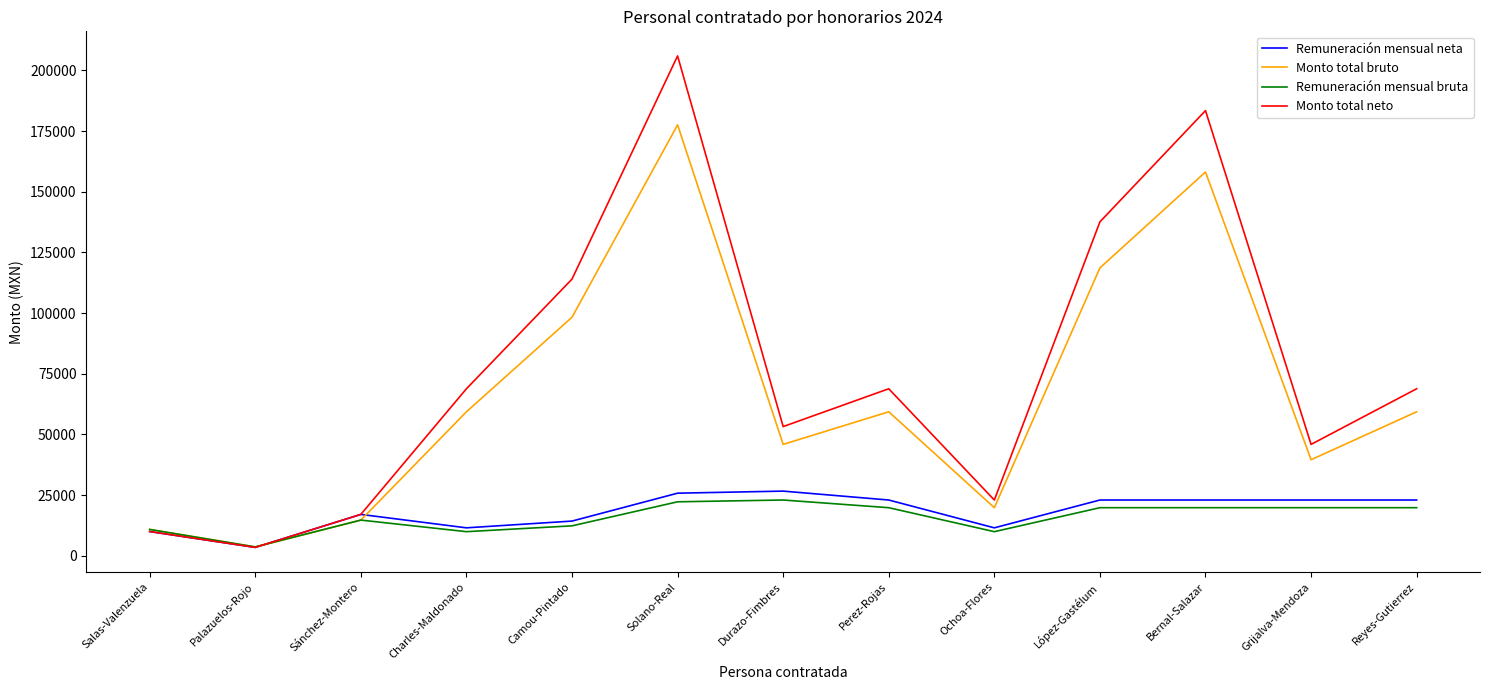

Which category has the highest value in the Monto total neto series?

Solano-Real